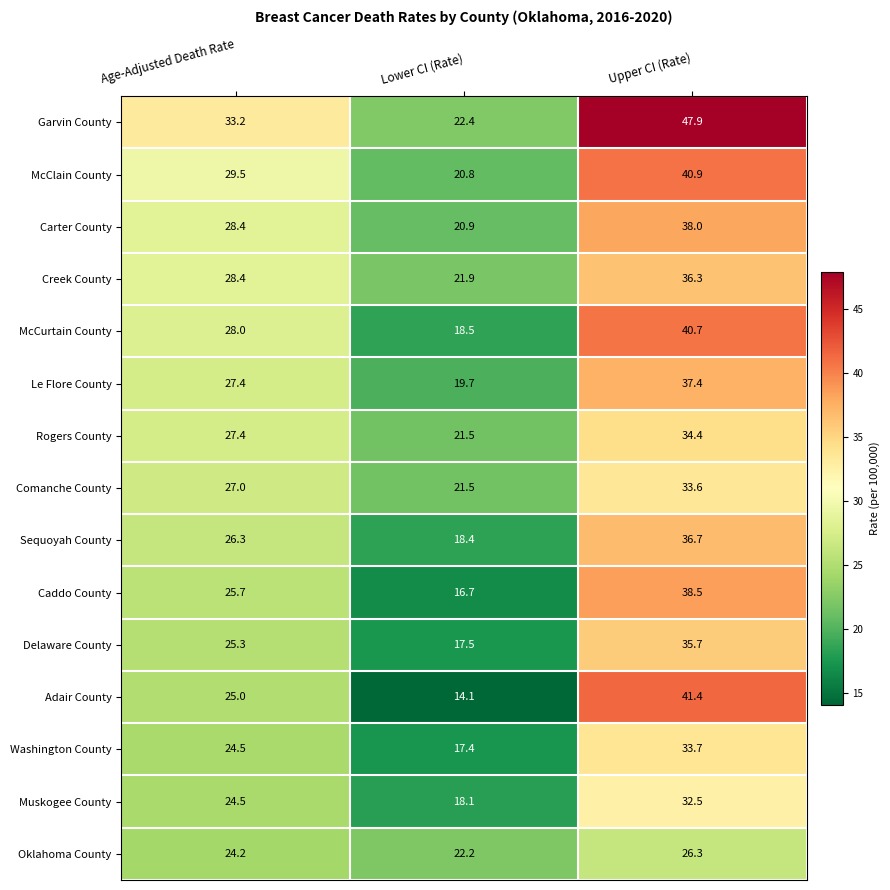

What is the difference between the Comanche County values at Lower CI (Rate) and Age-Adjusted Death Rate?

5.5